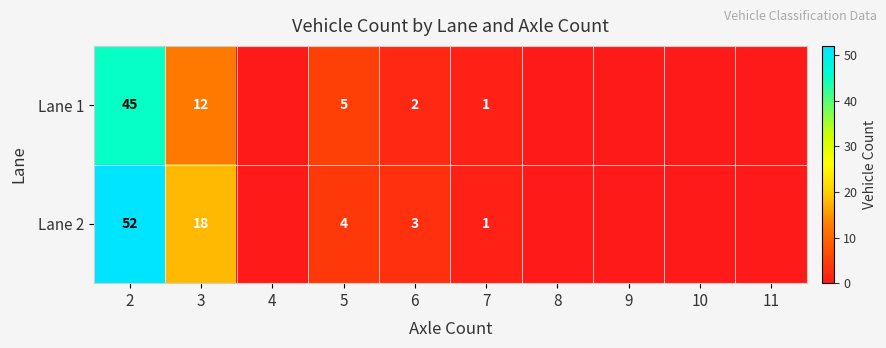

At which category does the chart reach its peak across all series?

2